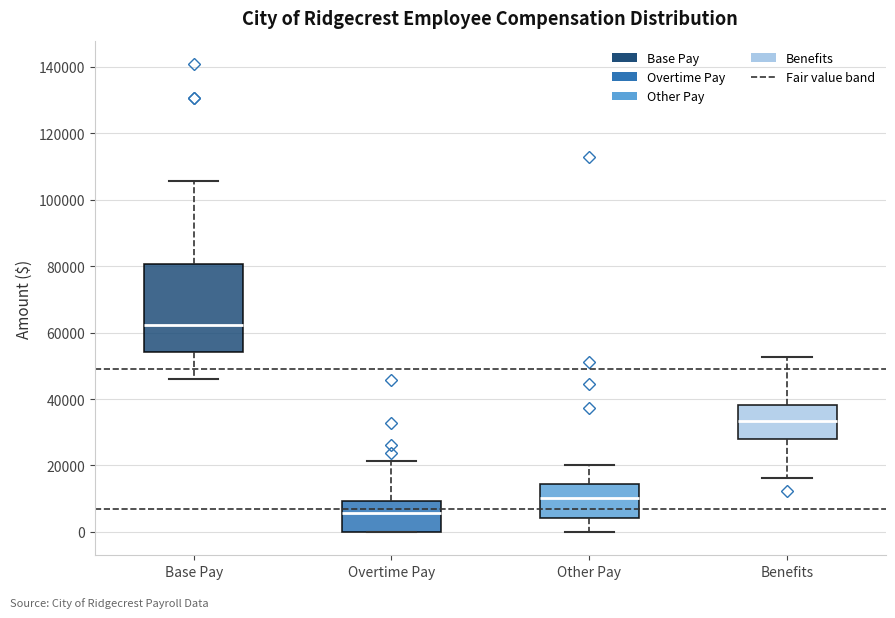

Which box's median line is the lowest?

Overtime Pay